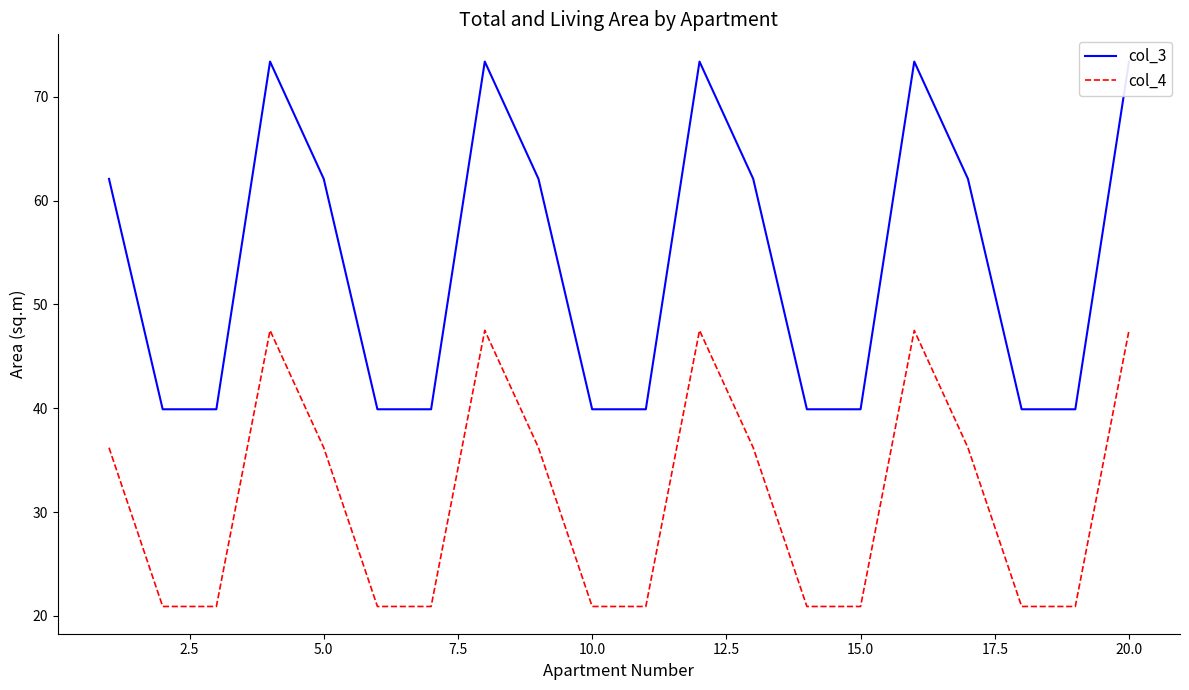

True or false: col_3 and col_4 intersect in this chart.

False